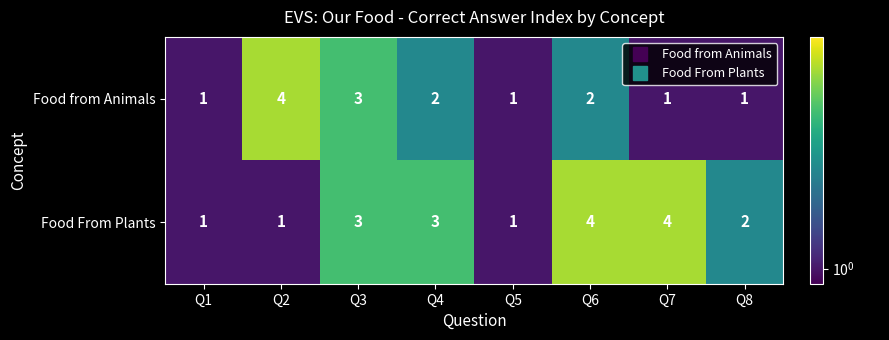

At which label is Food From Plants closest to 2?

Q8